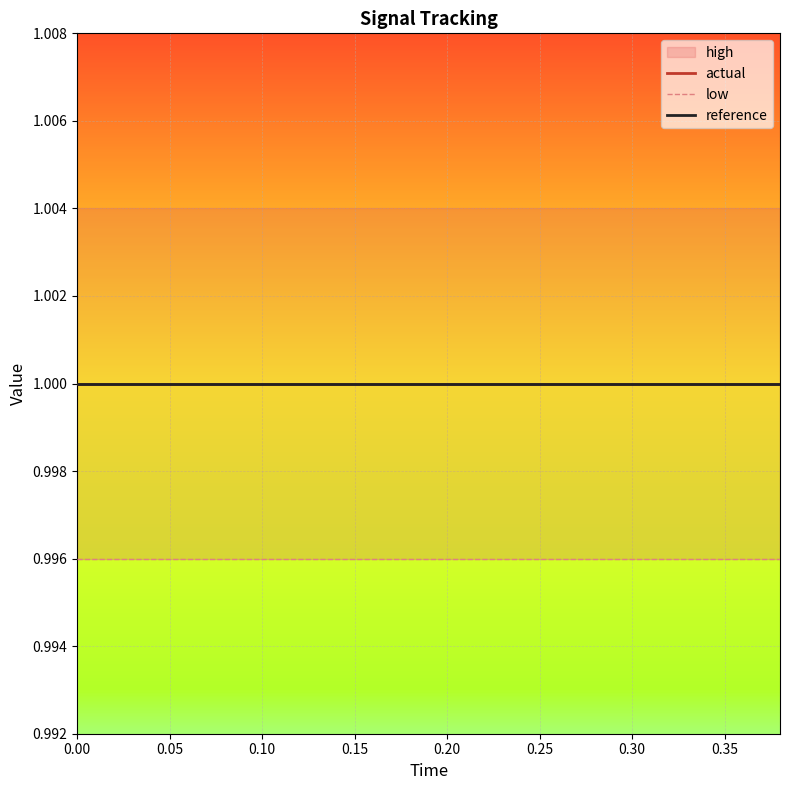

True or false: reference and actual cross at least once.

False